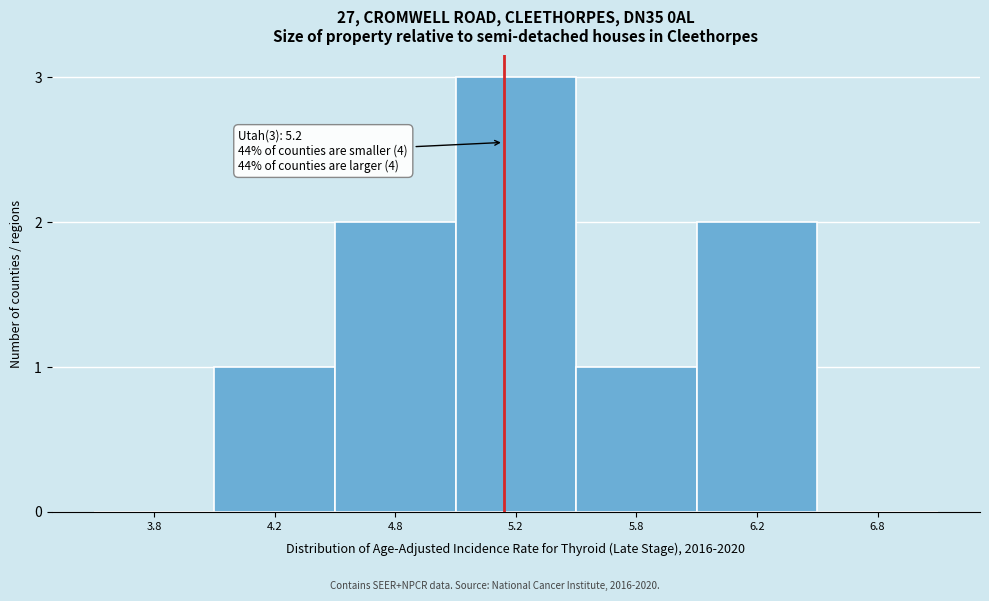

Reading left to right, list all the values displayed in this chart.

3.8=0	4.2=1	4.8=2	5.2=3	5.8=1	6.2=2	6.8=0